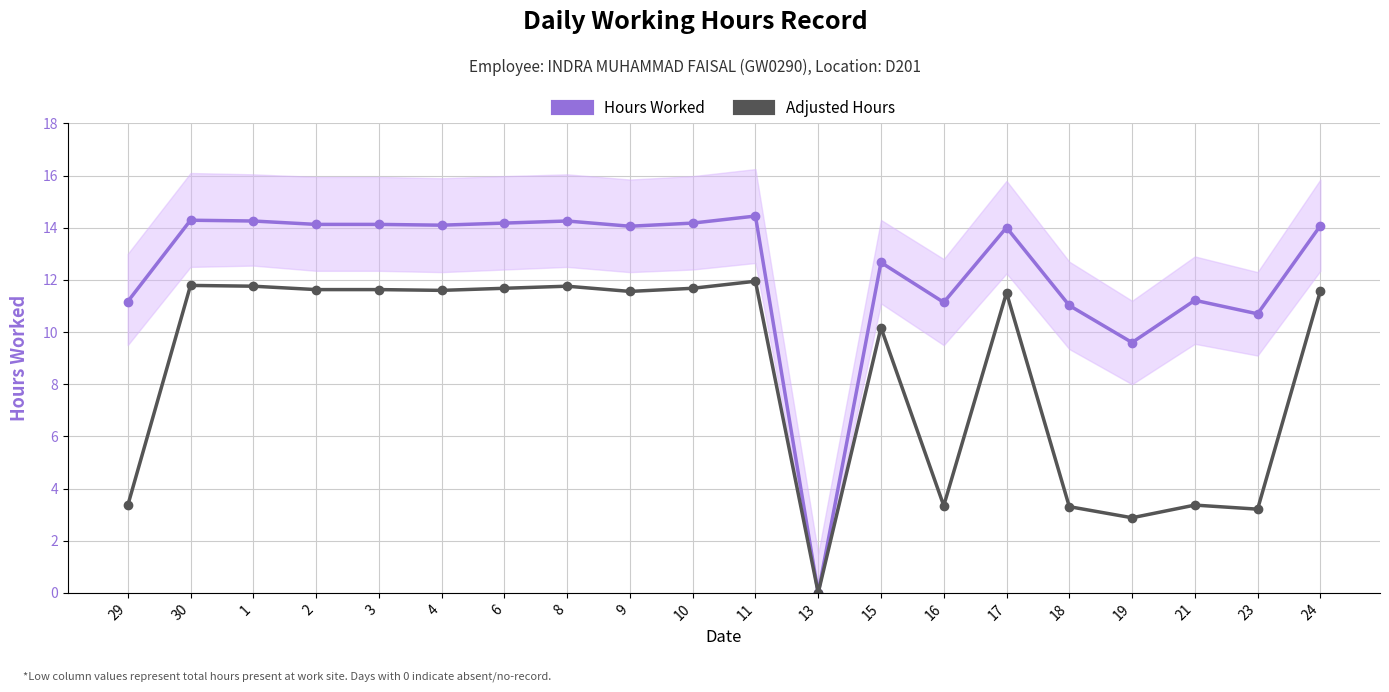

What is the difference between the second highest and second lowest values in the Adjusted Hours series?

8.9